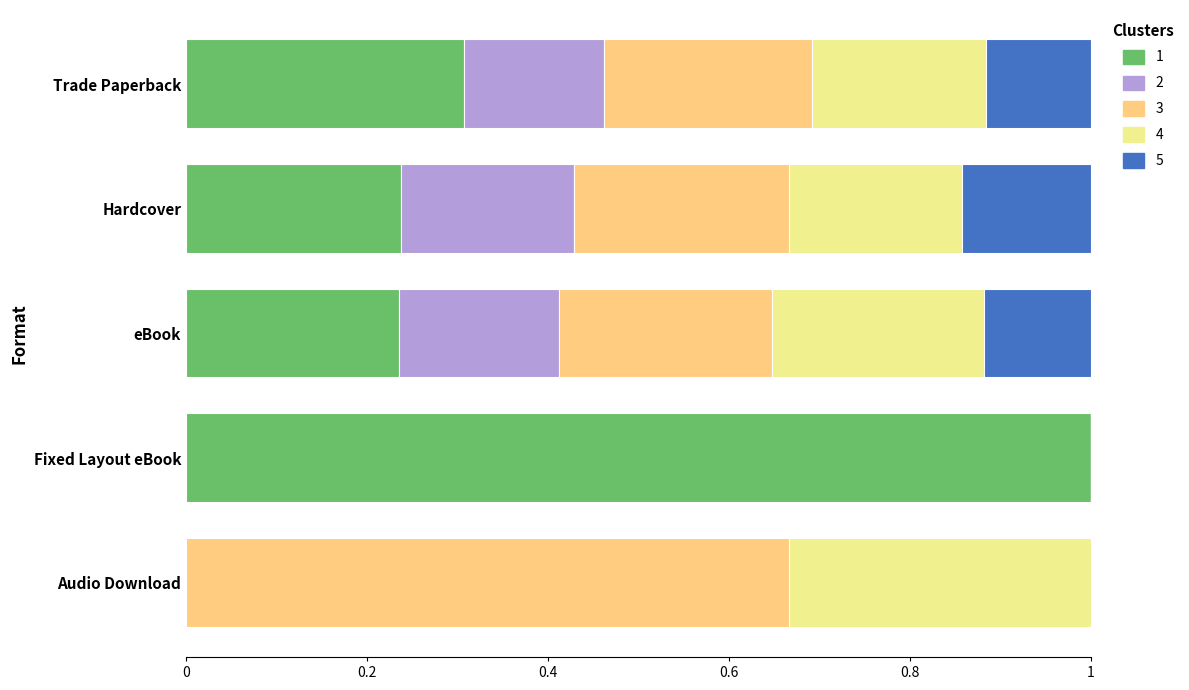

Which category has the highest value in the 1 series?

Fixed Layout eBook